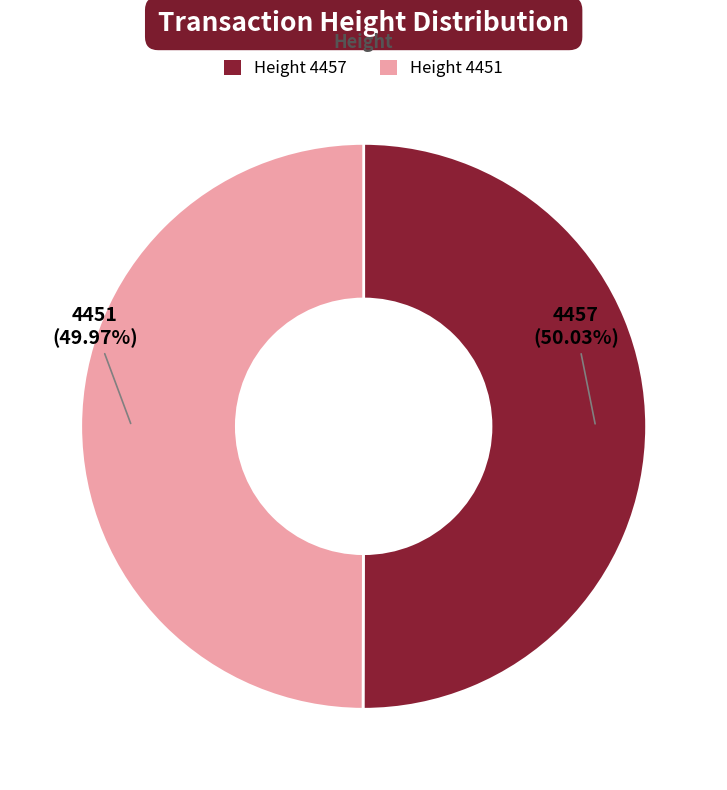

Is the sum of Height 4457 and Height 4451 greater than half?

Yes